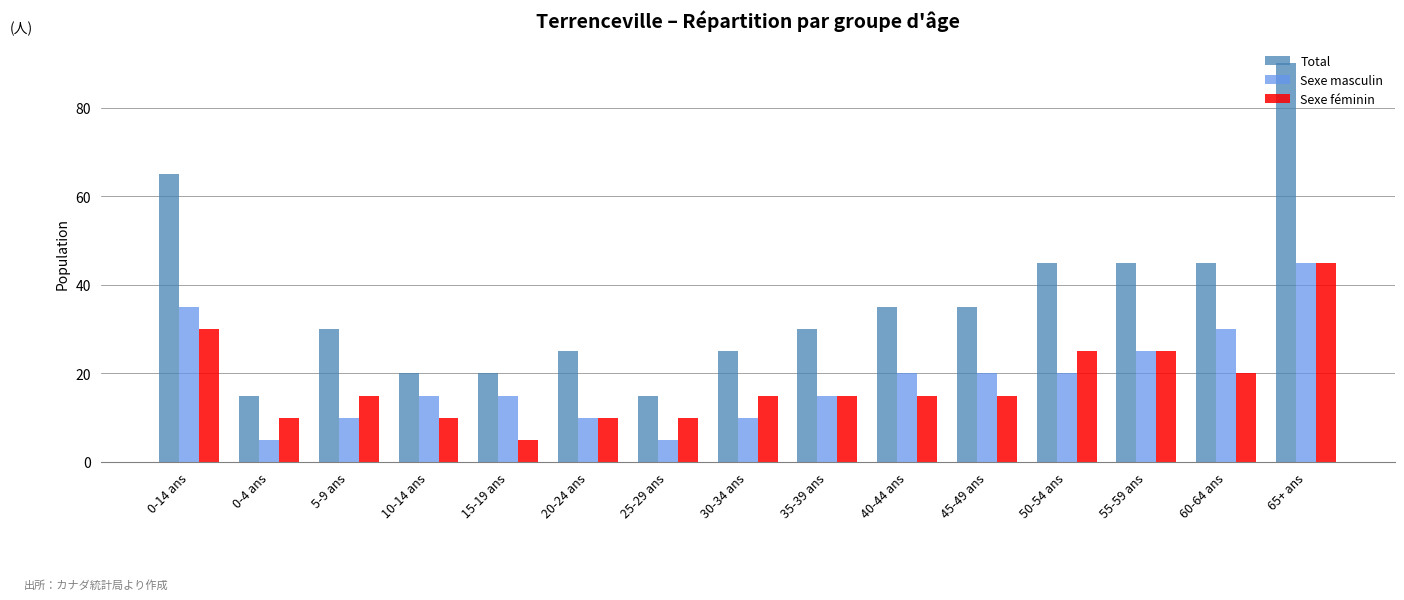

Which series has the largest range (max minus min)?

Total